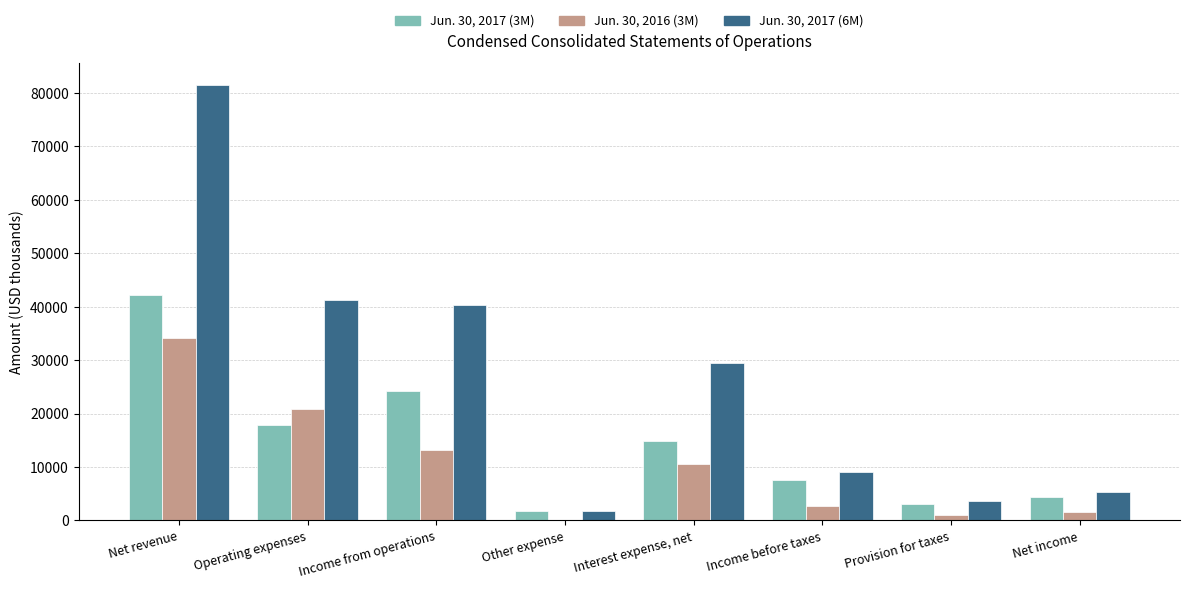

How many groups of bars are there?

8